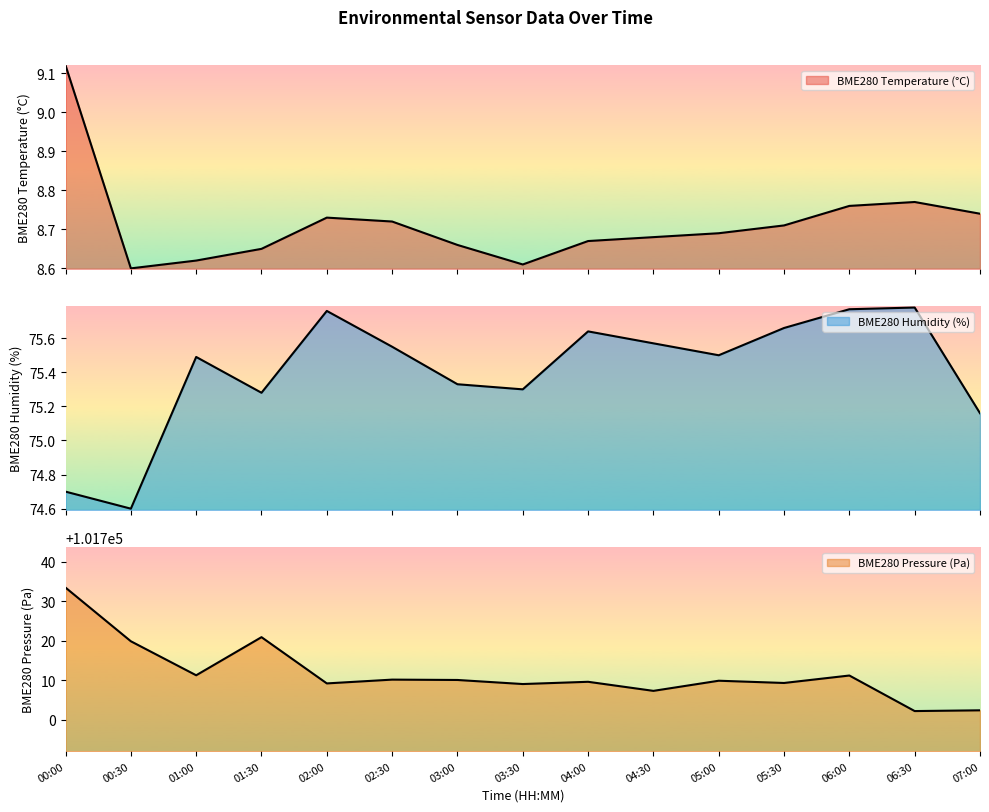

Reading left to right, what are all the values shown in this chart?

BME280_temperature: 00:00=9.1	00:30=8.6	01:00=8.6	01:30=8.7	02:00=8.7	02:30=8.7	03:00=8.7	03:30=8.6	04:00=8.7	04:30=8.7	05:00=8.7	05:30=8.7	06:00=8.8	06:30=8.8	07:00=8.7
BME280_humidity: 00:00=74.7	00:30=74.6	01:00=75.5	01:30=75.3	02:00=75.8	02:30=75.5	03:00=75.3	03:30=75.3	04:00=75.6	04:30=75.6	05:00=75.5	05:30=75.7	06:00=75.8	06:30=75.8	07:00=75.2
BME280_pressure: 00:00=101733.4	00:30=101719.8	01:00=101711.2	01:30=101720.9	02:00=101709.2	02:30=101710.1	03:00=101710.0	03:30=101709.0	04:00=101709.6	04:30=101707.3	05:00=101709.8	05:30=101709.3	06:00=101711.2	06:30=101702.1	07:00=101702.3